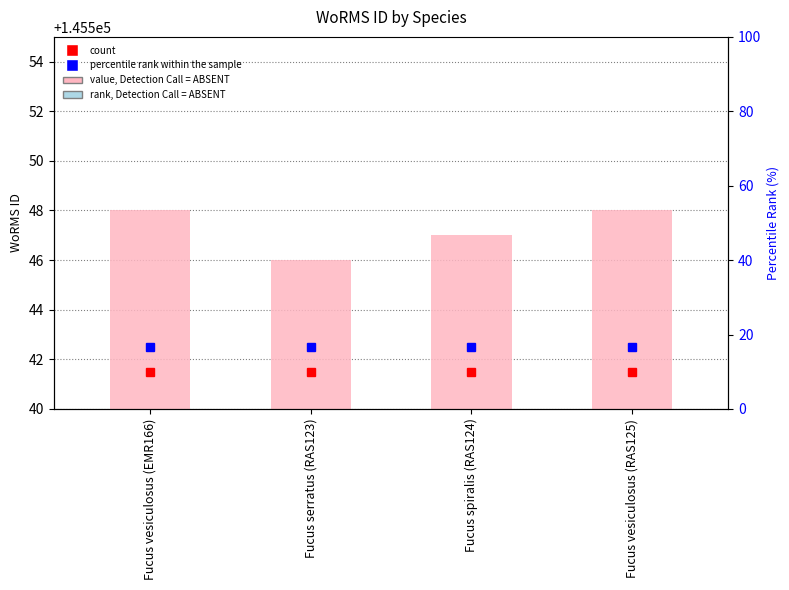

Reading left to right, extract all data points from this chart.

Fucus vesiculosus (EMR166)=145548	Fucus serratus (RAS123)=145546	Fucus spiralis (RAS124)=145547	Fucus vesiculosus (RAS125)=145548